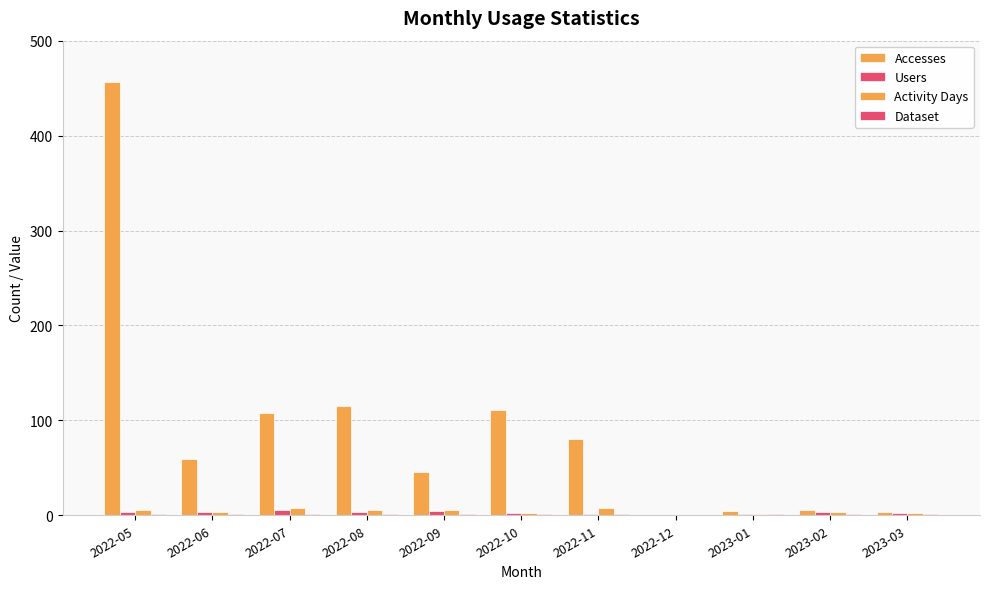

Reading left to right, what are all the values shown in this chart?

Accesses: 456	59	108	115	46	111	80	0	4	6	3
Users: 3	3	6	3	4	2	1	0	1	3	2
Activity Days: 6	3	8	6	6	2	8	0	1	3	2
Dataset: 1	1	1	1	1	1	1	0	1	1	1